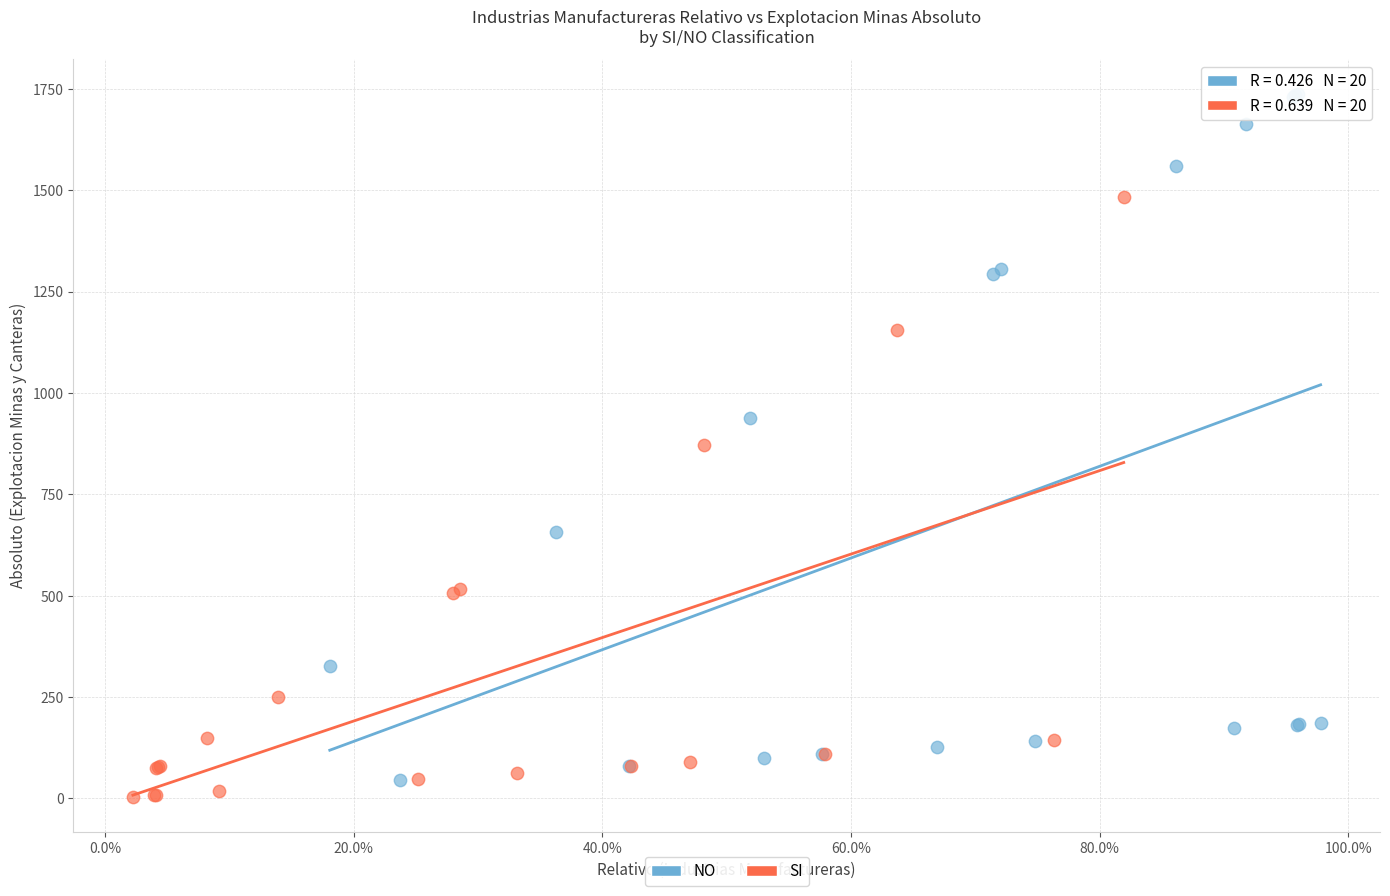

Which series reaches the minimum Y coordinate?

SI